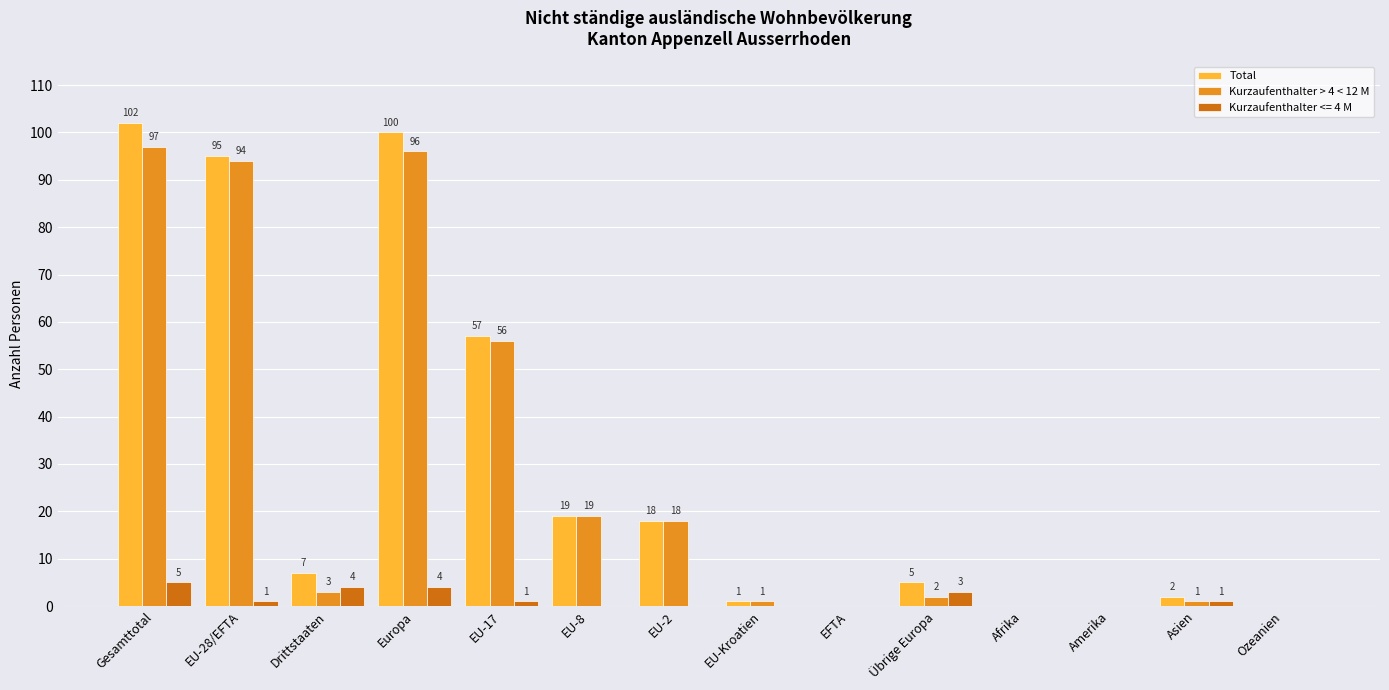

What are all the series names shown in the legend?

Total, Kurzaufenthalter > 4 < 12 M, Kurzaufenthalter <= 4 M